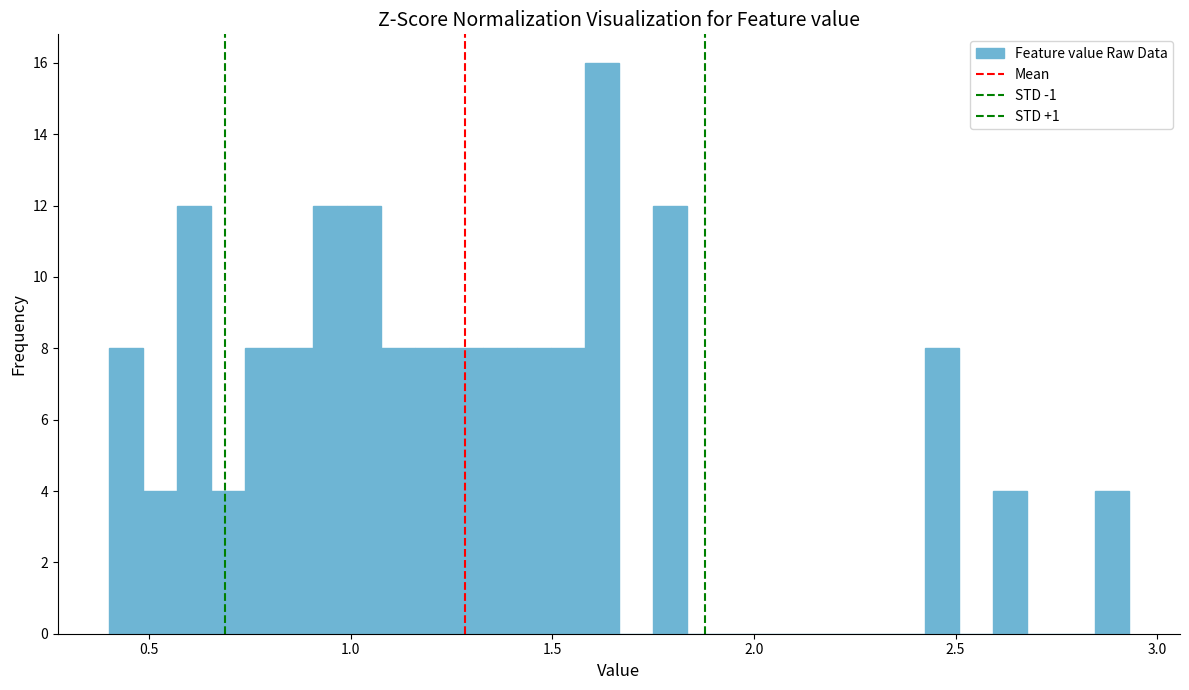

Around what value on the x-axis is the tallest bar? Give the approximate position of its centre, as read against the axis.

1.60